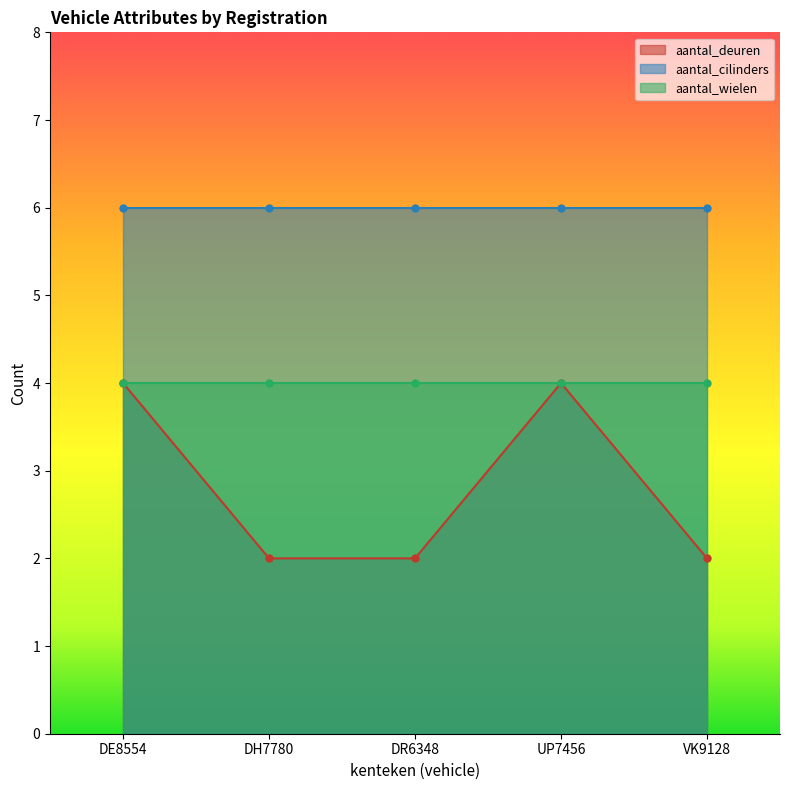

What is the approximate value of aantal_deuren at DR6348?

2